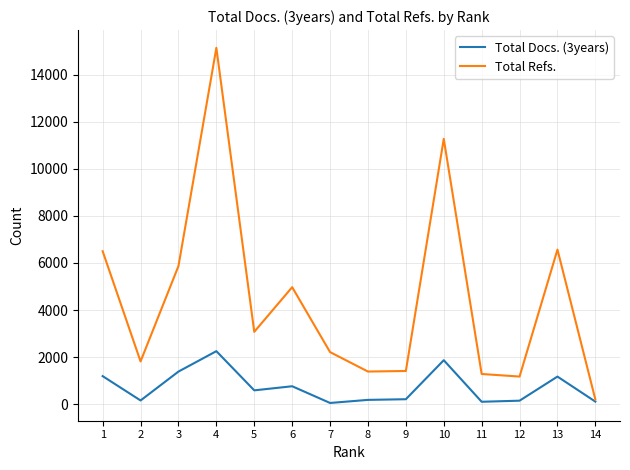

The value of Total Docs. (3years) at 13 is 1173. True or false?

True